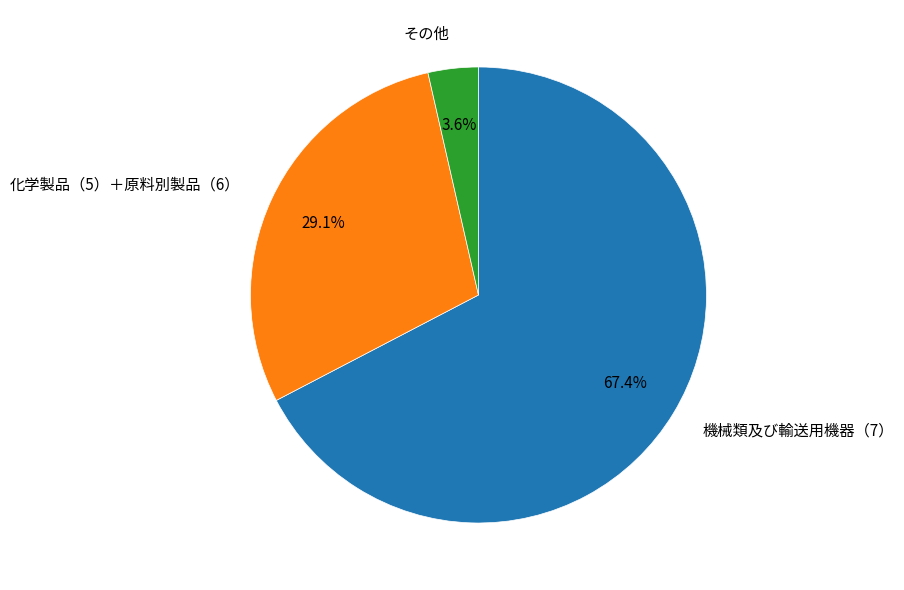

Which category has the biggest portion of the pie?

機械類及び輸送用機器（7）